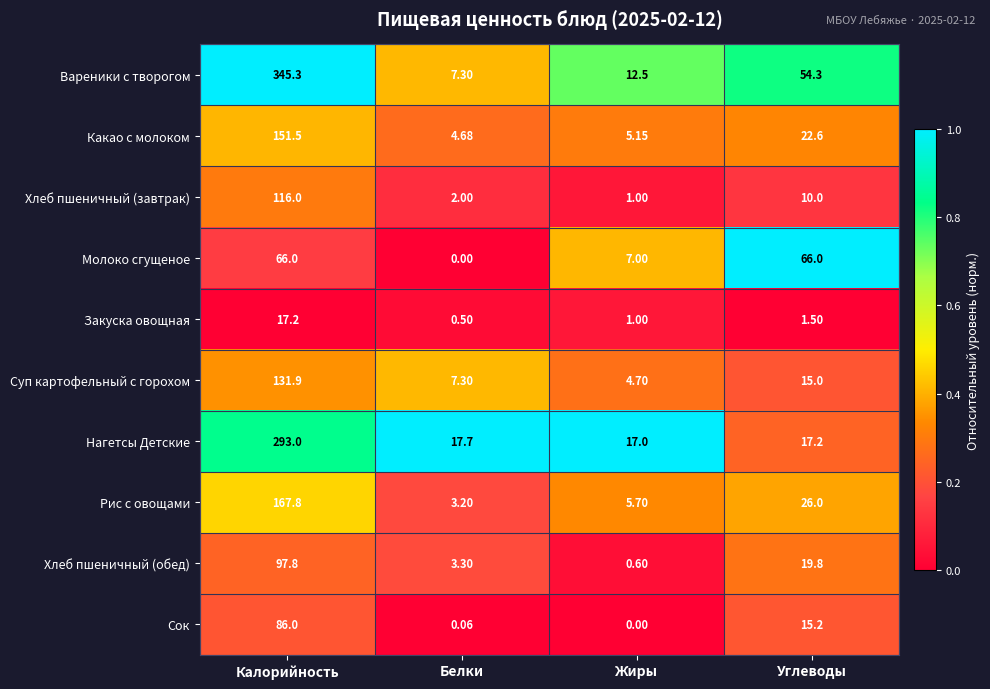

Which category has the lowest value in the Нагетсы Детские series?

Жиры